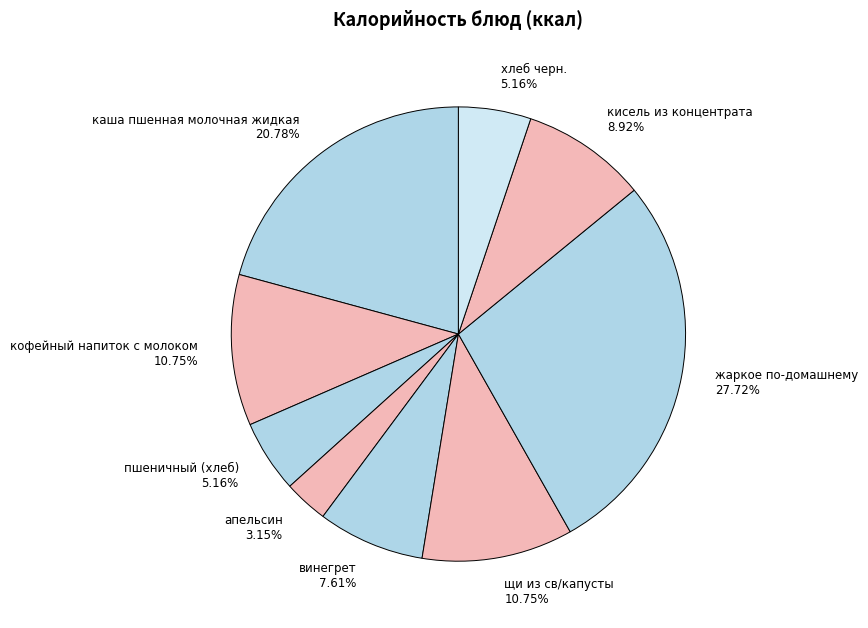

Count the number of slices in the pie.

9